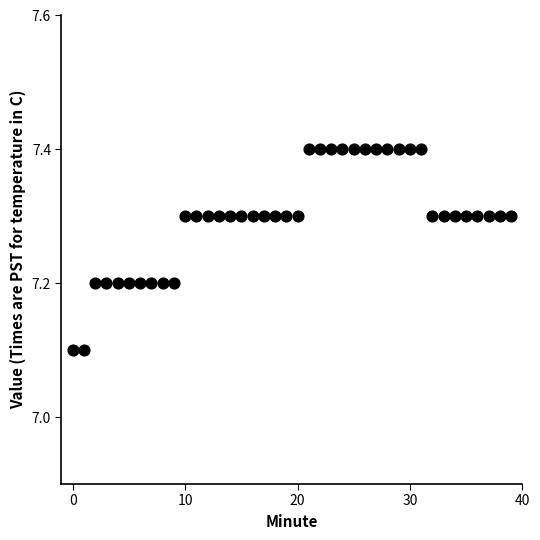

What is the range of Y values (max minus min)?

0.3